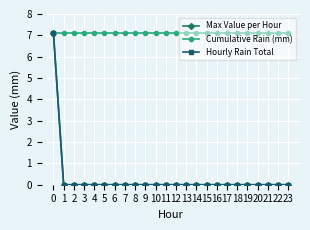

Reading left to right, transcribe all the data shown in this chart.

Max Value per Hour: 7.1	0.0	0.0	0.0	0.0	0.0	0.0	0.0	0.0	0.0	0.0	0.0	0.0	0.0	0.0	0.0	0.0	0.0	0.0	0.0	0.0	0.0	0.0	0.0
Cumulative Rain (mm): 7.1	7.1	7.1	7.1	7.1	7.1	7.1	7.1	7.1	7.1	7.1	7.1	7.1	7.1	7.1	7.1	7.1	7.1	7.1	7.1	7.1	7.1	7.1	7.1
Hourly Rain Total: 7.1	0.0	0.0	0.0	0.0	0.0	0.0	0.0	0.0	0.0	0.0	0.0	0.0	0.0	0.0	0.0	0.0	0.0	0.0	0.0	0.0	0.0	0.0	0.0